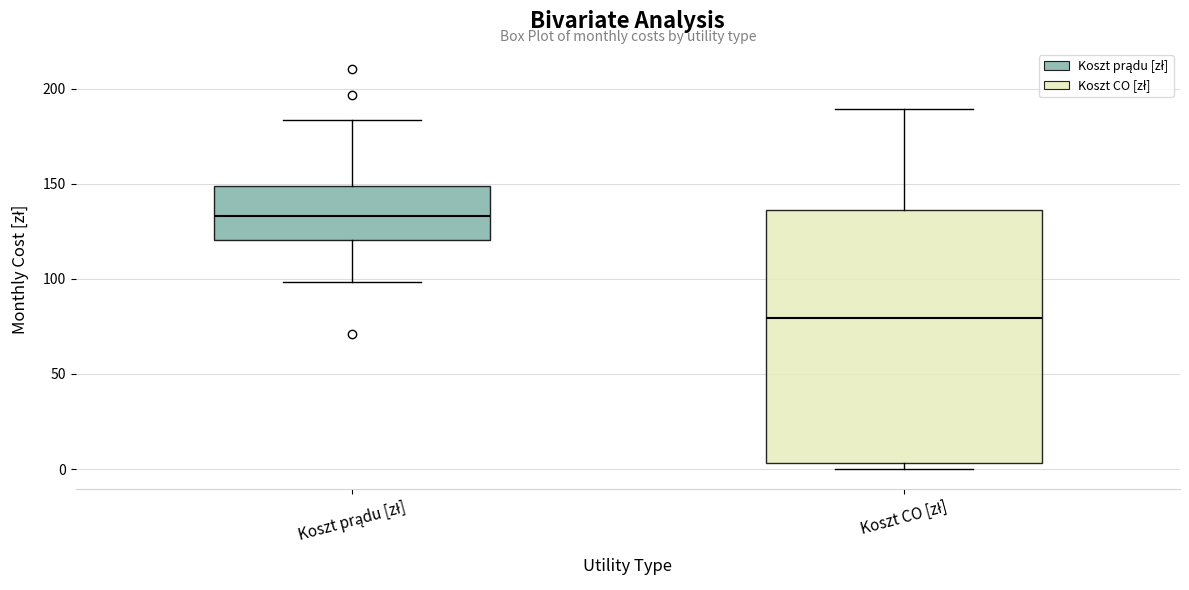

Where is the upper edge of the box for Koszt CO [zł] on the y-axis? The values are not printed on the chart, so give them approximately, as read against the axis.

135